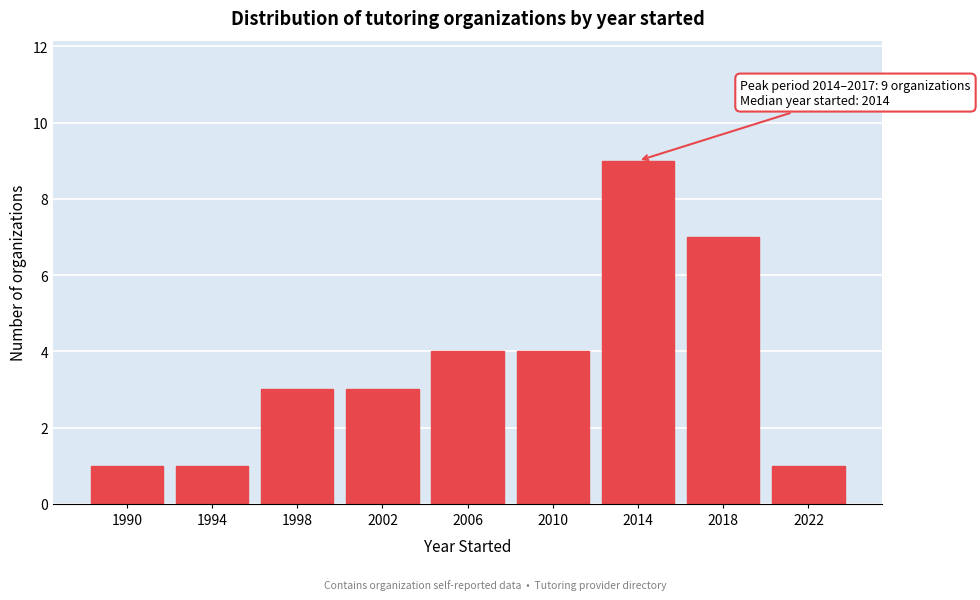

Reading right to left, extract all data points from this chart.

2022=1	2018=7	2014=9	2010=4	2006=4	2002=3	1998=3	1994=1	1990=1